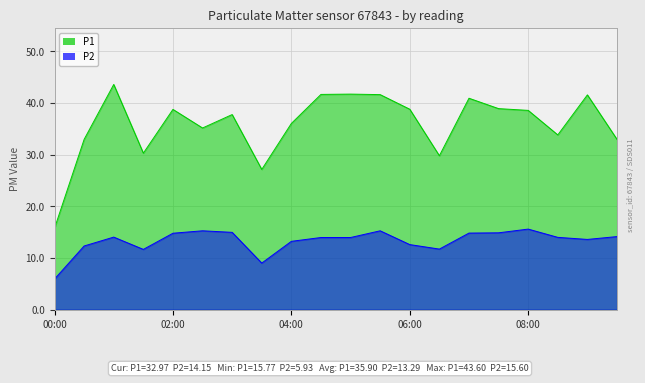

Reading right to left, what are all the values shown in this chart?

P1: 09:30=33.0	09:00=41.6	08:30=33.8	08:00=38.6	07:30=38.9	07:00=40.9	06:30=29.8	06:00=38.8	05:30=41.6	05:00=41.7	04:30=41.7	04:00=36.0	03:30=27.1	03:00=37.8	02:30=35.2	02:00=38.8	01:30=30.3	01:00=43.6	00:30=33.0	00:00=15.8
P2: 09:30=14.2	09:00=13.6	08:30=14.0	08:00=15.6	07:30=14.9	07:00=14.8	06:30=11.7	06:00=12.6	05:30=15.3	05:00=14.0	04:30=14.0	04:00=13.2	03:30=9.0	03:00=15.0	02:30=15.3	02:00=14.8	01:30=11.7	01:00=14.1	00:30=12.3	00:00=5.9